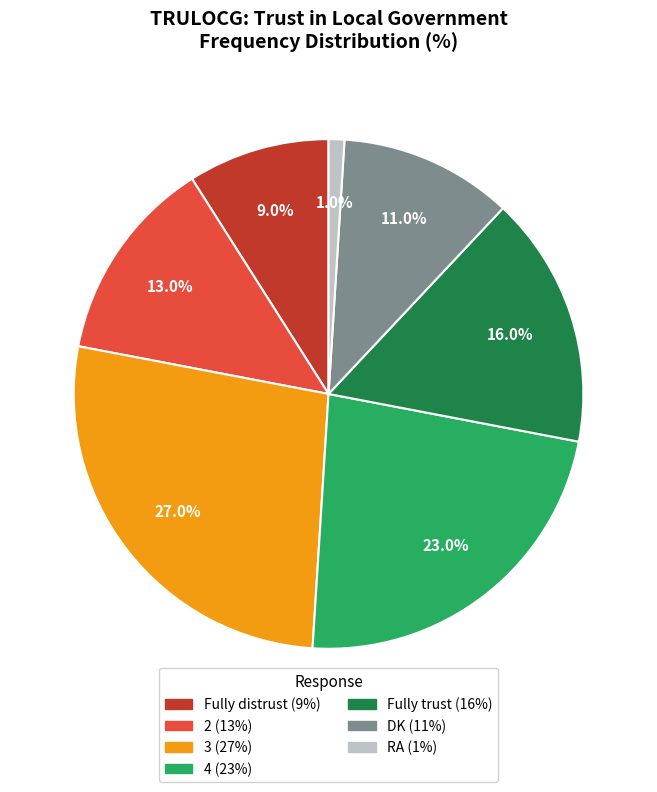

Which slice is the smallest?

RA